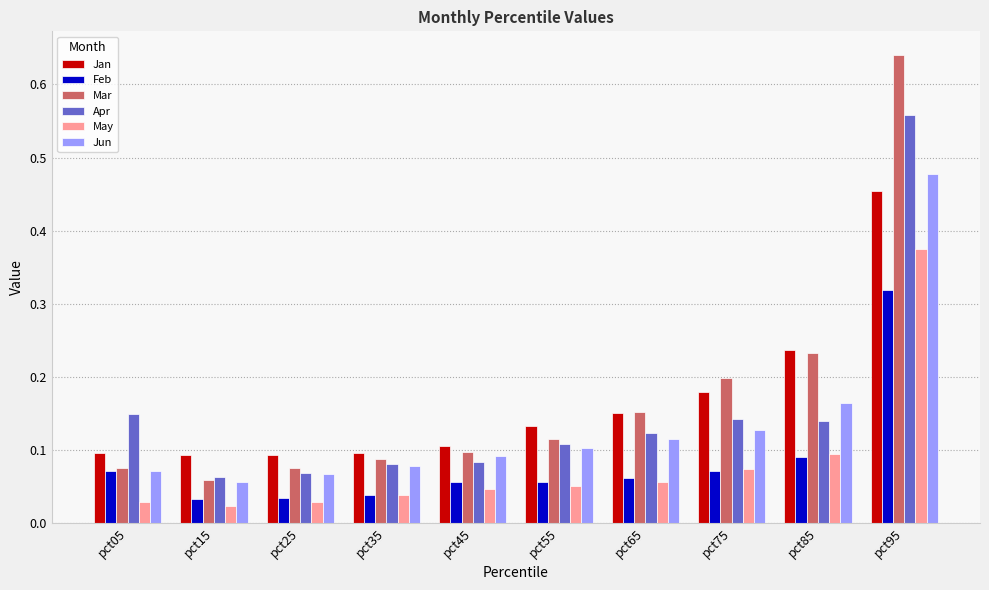

Between pct55 and pct95, which series saw the biggest shift?

Mar